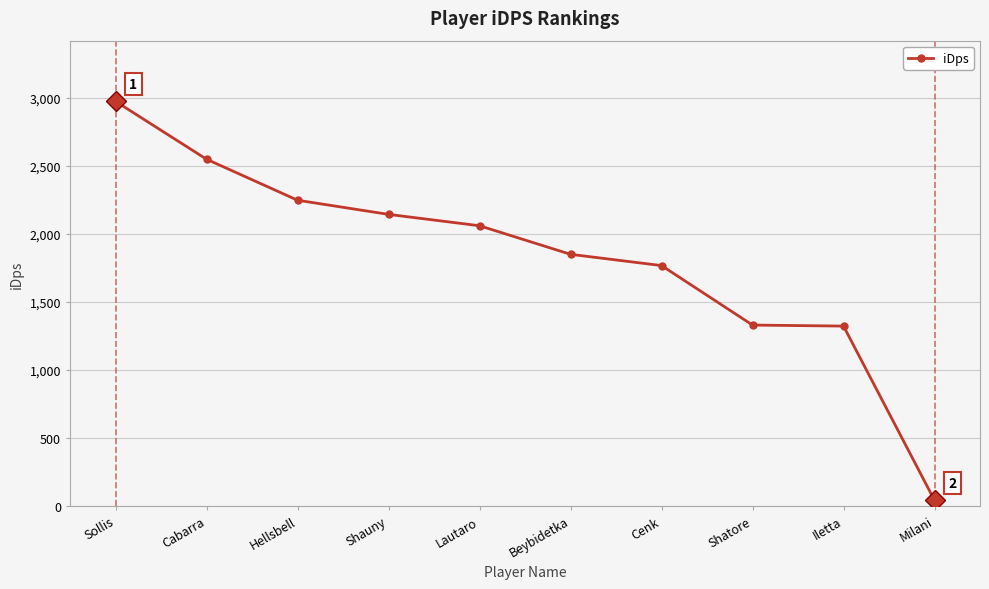

What is the label of the 2nd point from the right?

Iletta